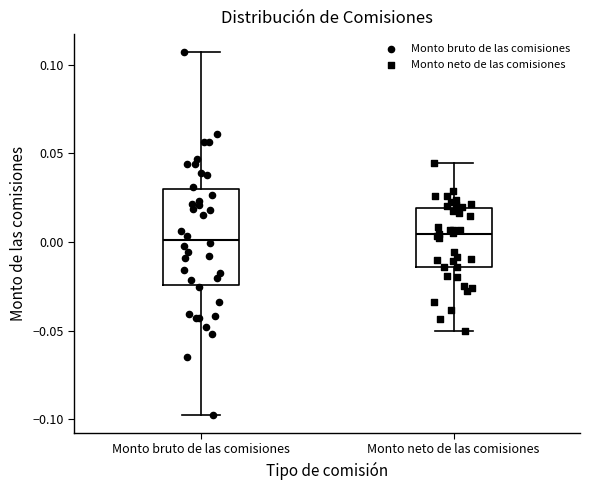

Reading left to right, read every box against the y-axis: the position of its median line, the range the box covers, and the ends of its whiskers. The values are not printed on the chart, so give them approximately, as read against the axis.

Monto bruto de las comisiones: median 0.000, box -0.025 to 0.030, whiskers -0.100 to 0.105
Monto neto de las comisiones: median 0.005, box -0.015 to 0.020, whiskers -0.050 to 0.045